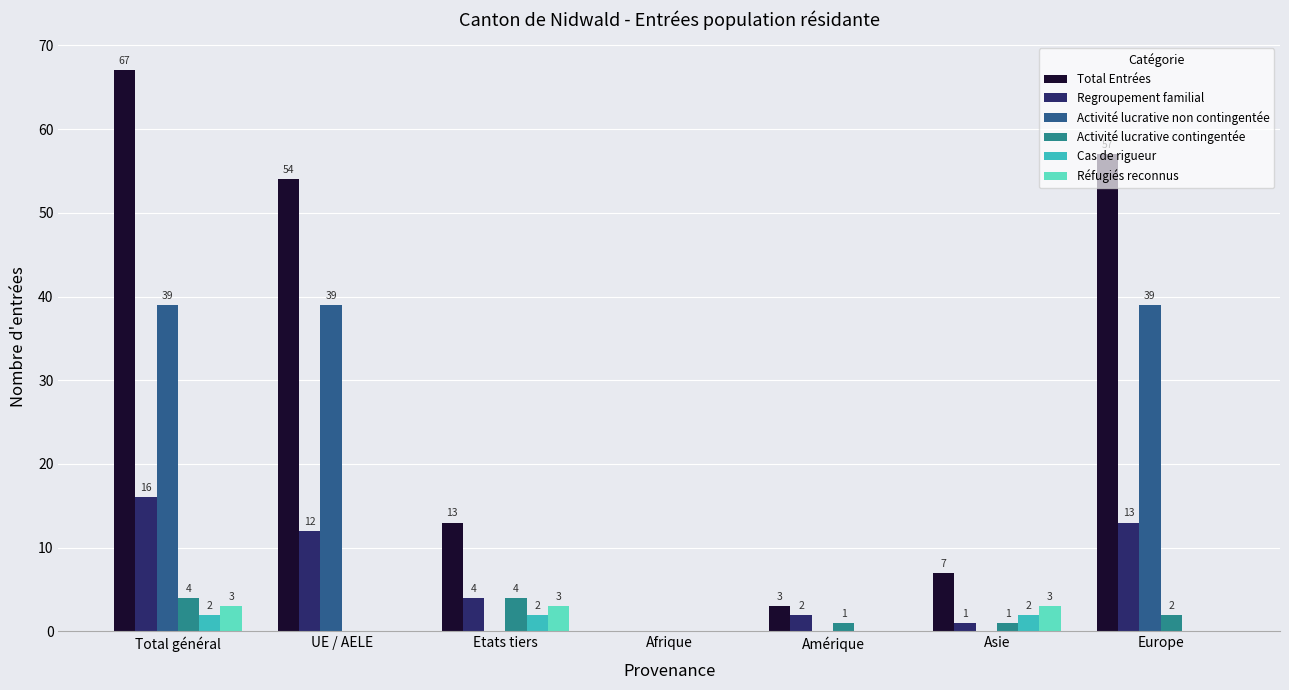

At which label does Activité lucrative contingentée first exceed 1?

Total général